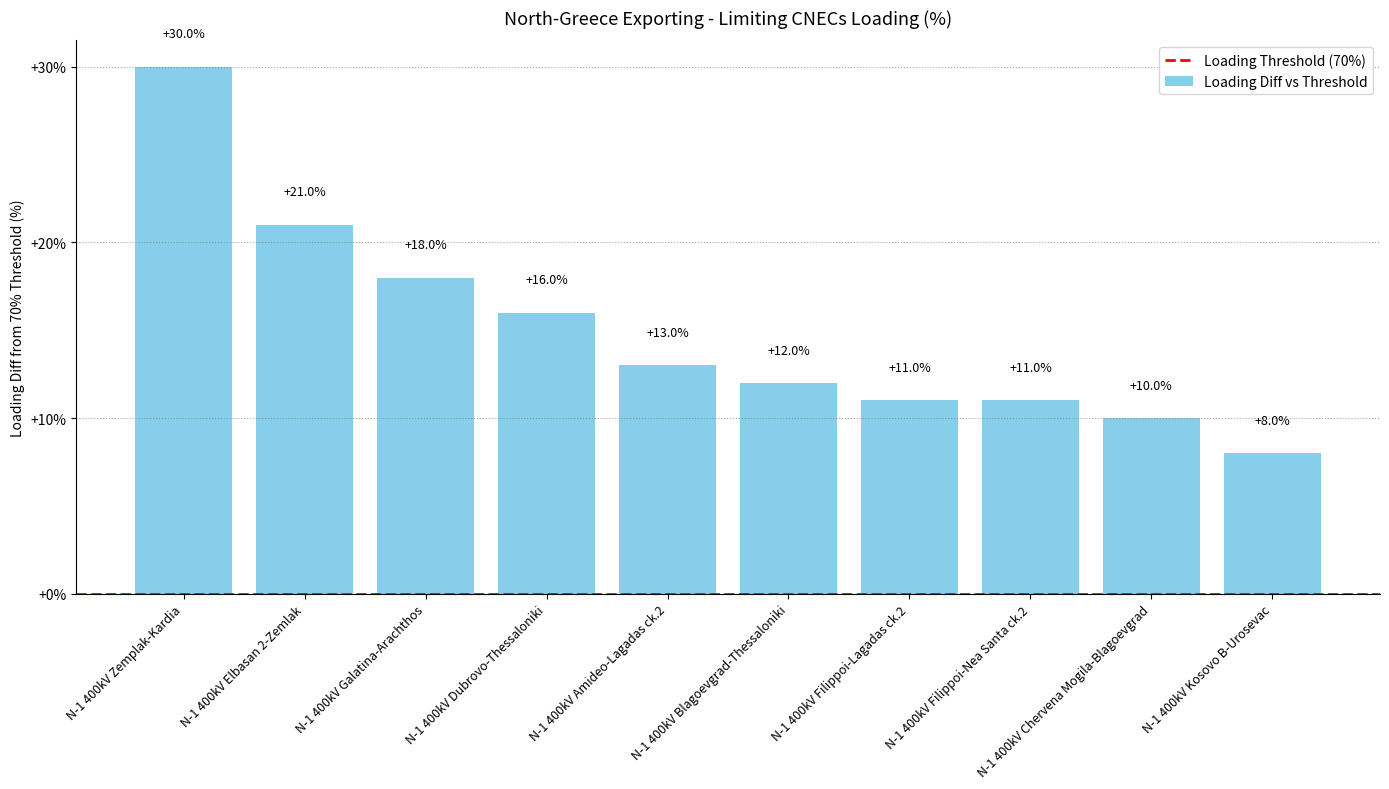

At which label does the data first exceed 13?

N-1 400kV Zemplak-Kardia